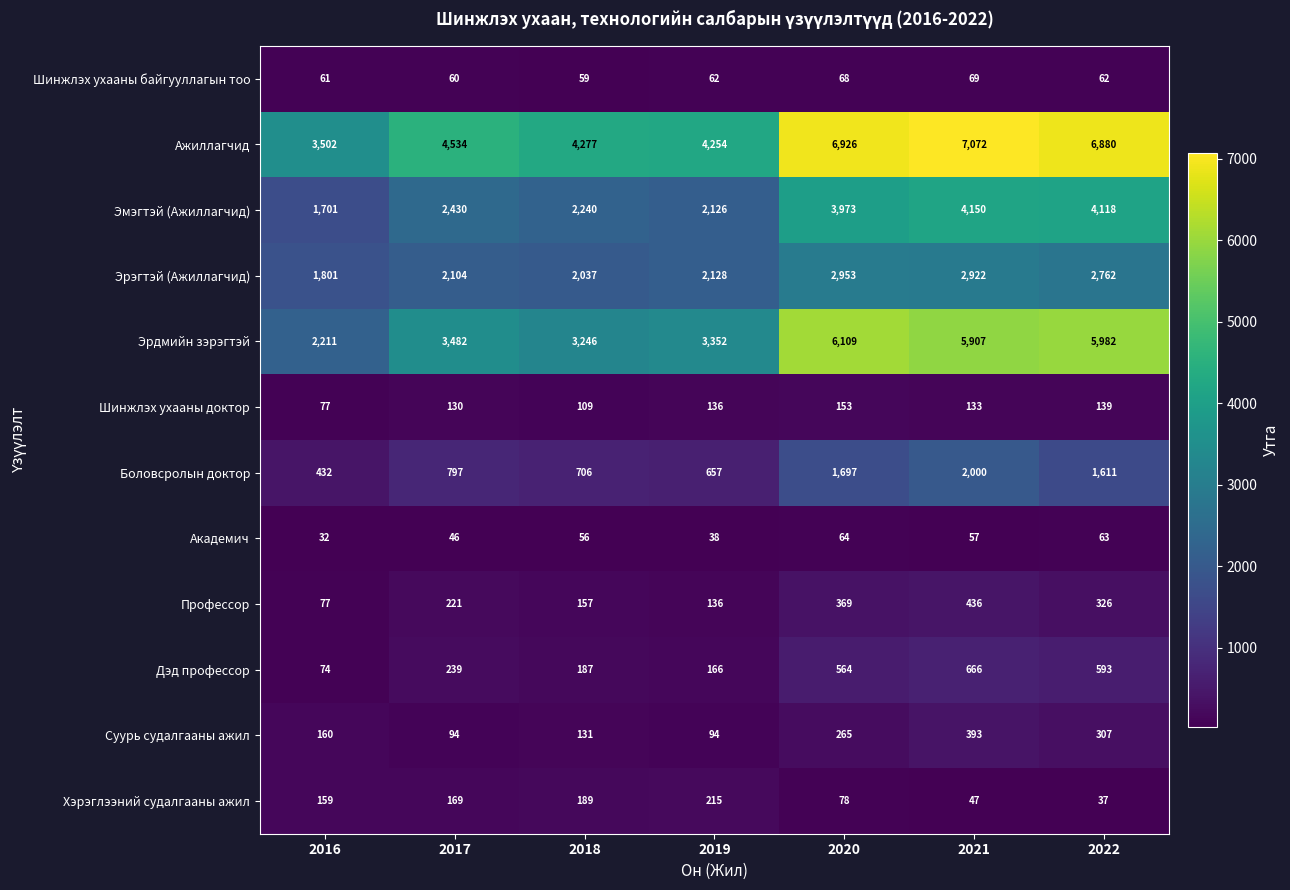

The Профессор series shows 548 at 2022. True or false?

False